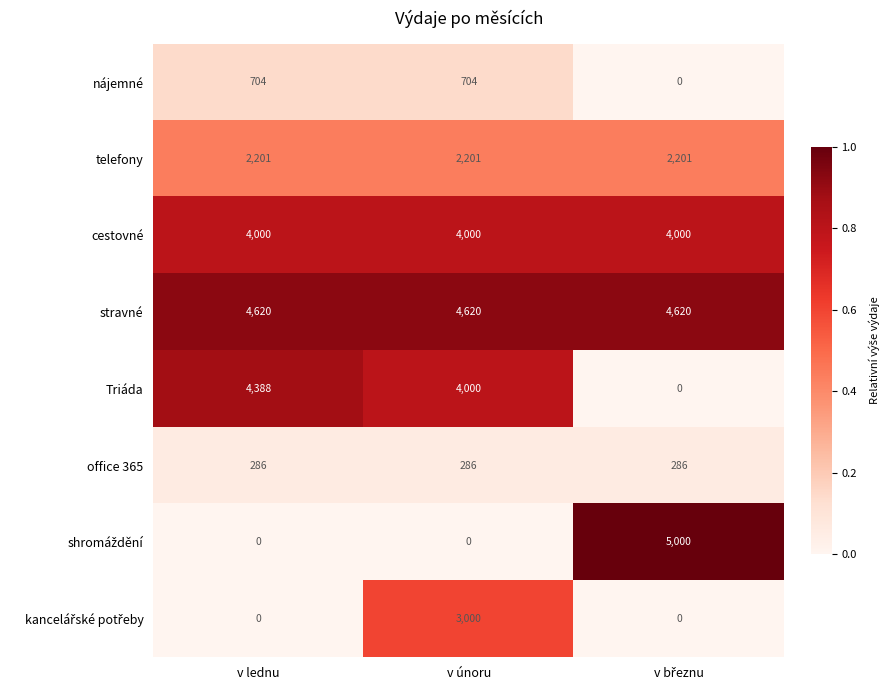

What is the spread (max minus min) of values at v lednu?

4620